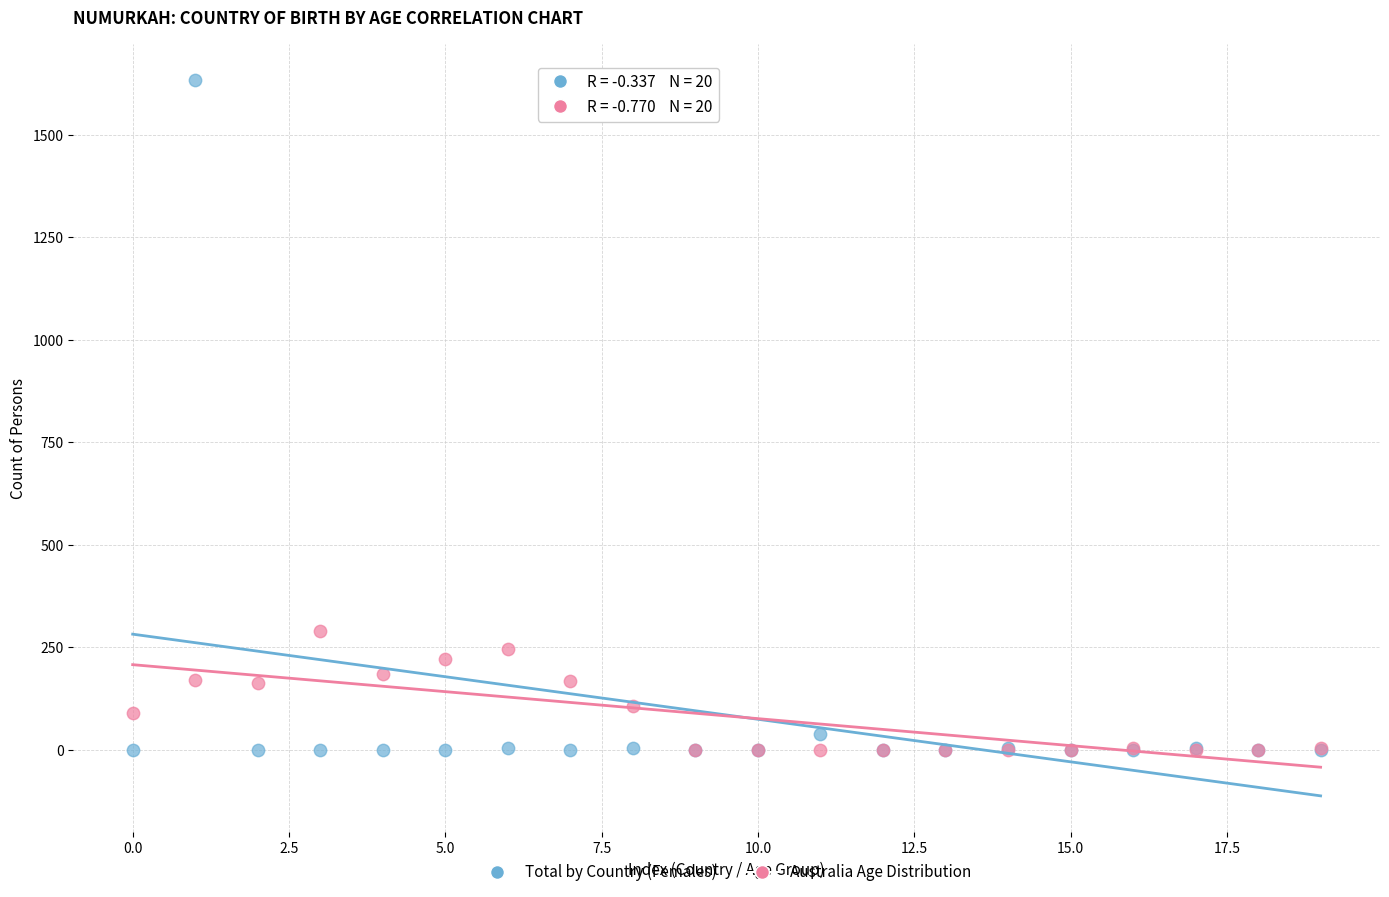

Which series reaches the maximum Y coordinate?

Total by Country (Females)